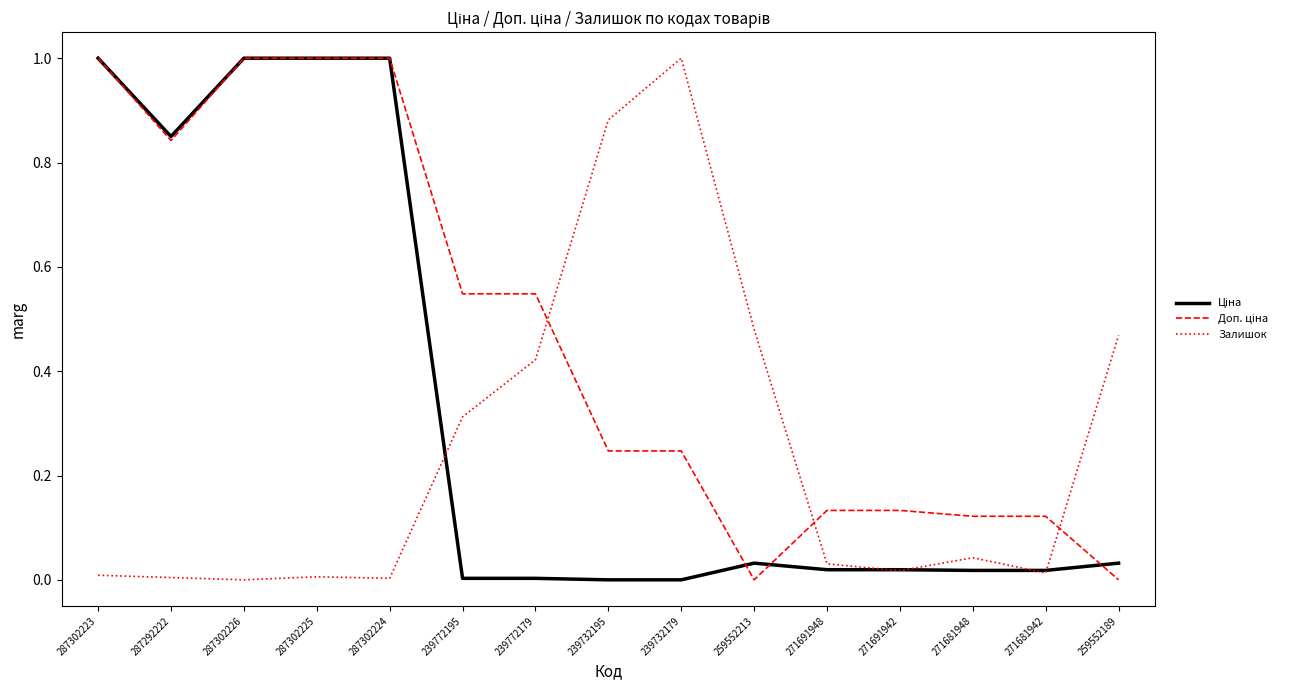

What position from the right is 239732195?

8